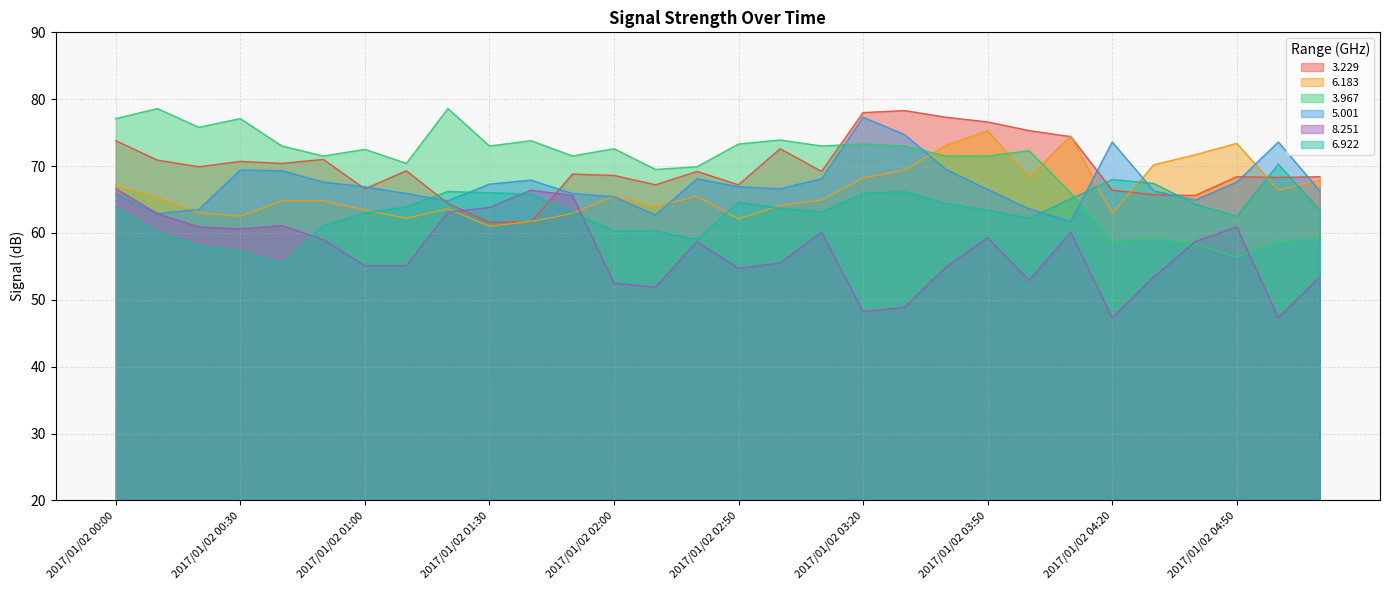

What position from the left is 2017/01/02 01:40?

11